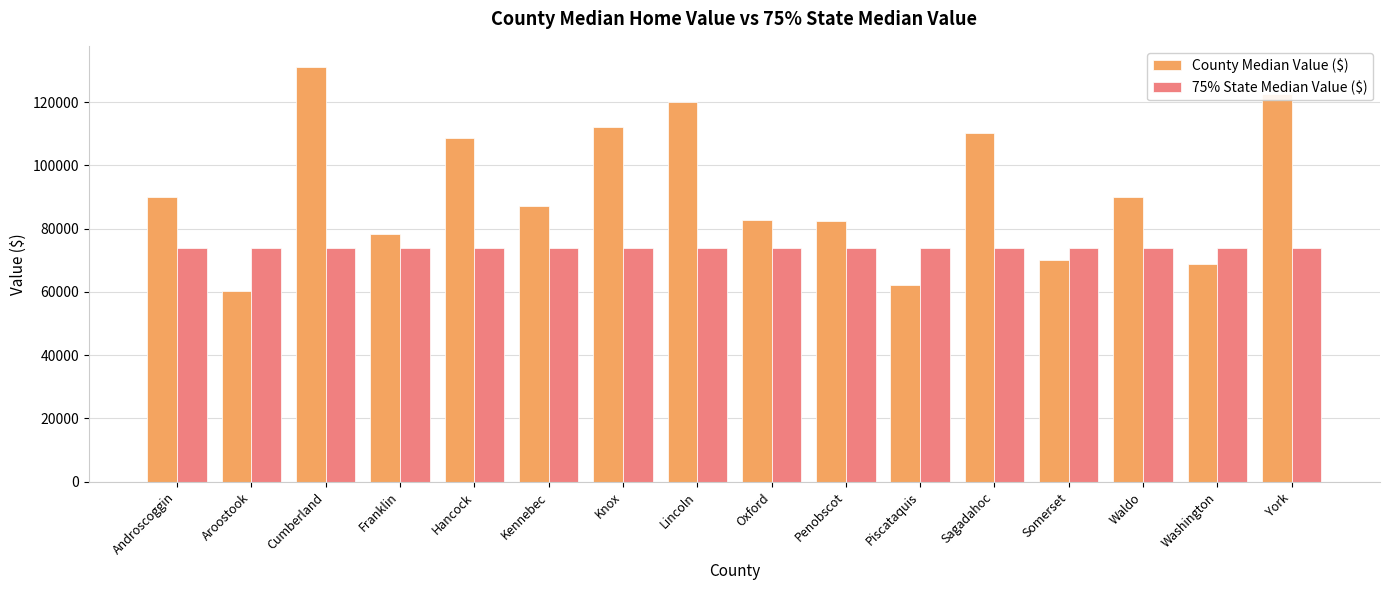

Which series has the widest spread of values?

County Median Value ($)